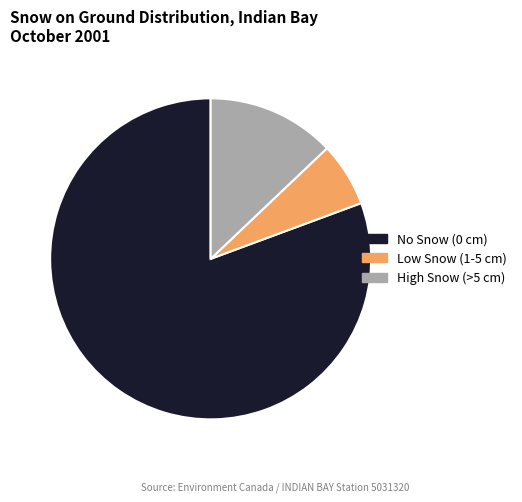

Does any single category account for the majority?

Yes